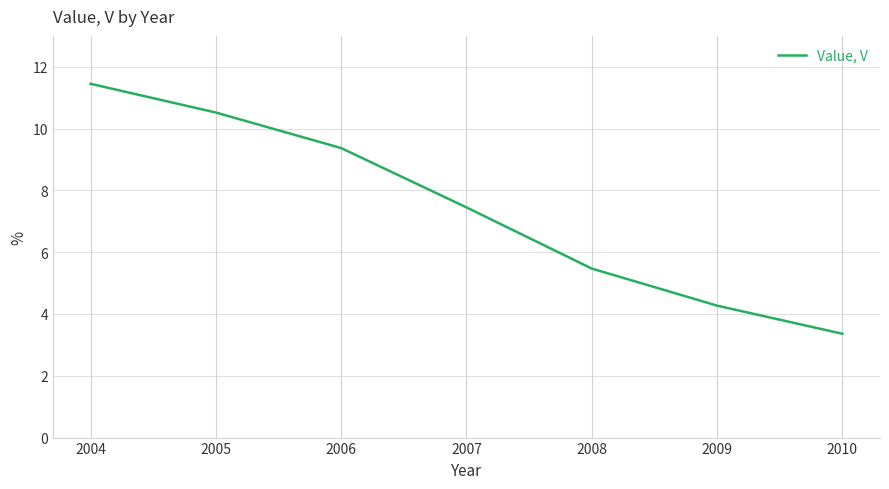

What is the smallest value displayed?

3.4